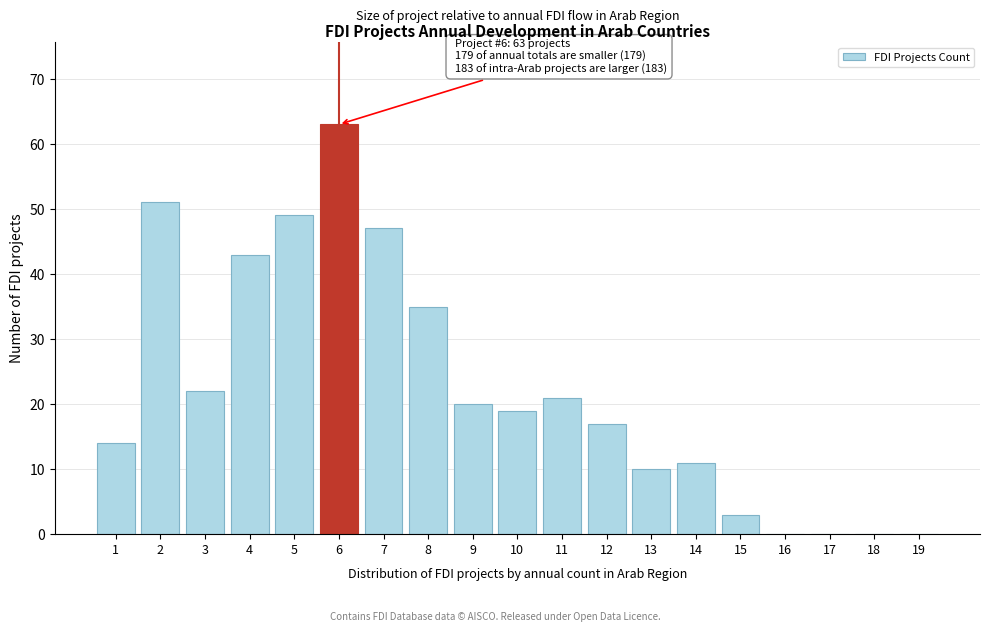

Reading left to right, extract all data points from this chart.

1=14	2=51	3=22	4=43	5=49	6=63	7=47	8=35	9=20	10=19	11=21	12=17	13=10	14=11	15=3	16=0	17=0	18=0	19=0